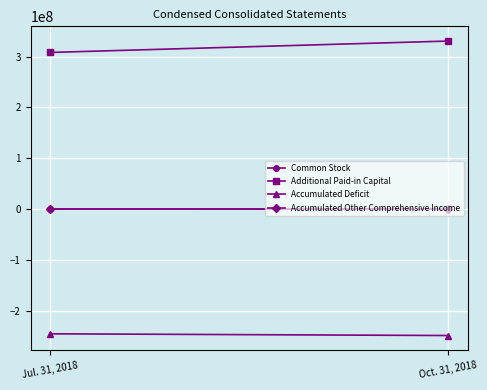

What position from the right is Jul. 31, 2018?

2